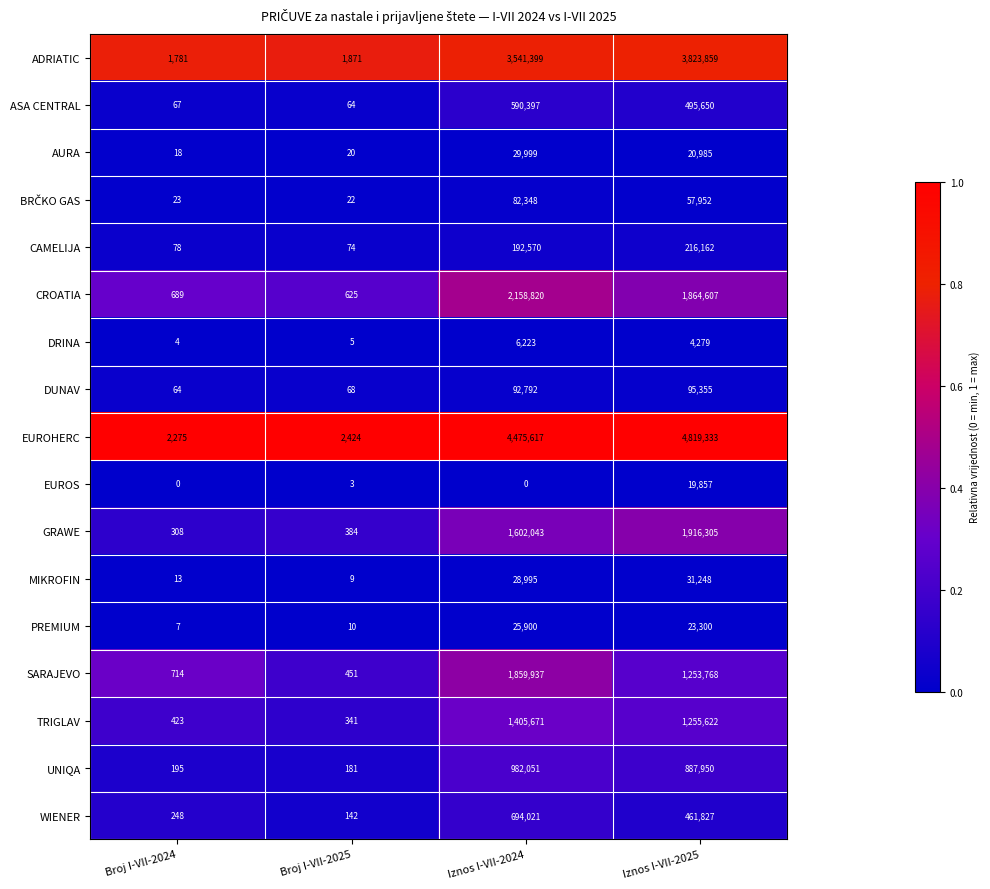

Which series has the largest range (max minus min)?

EUROHERC